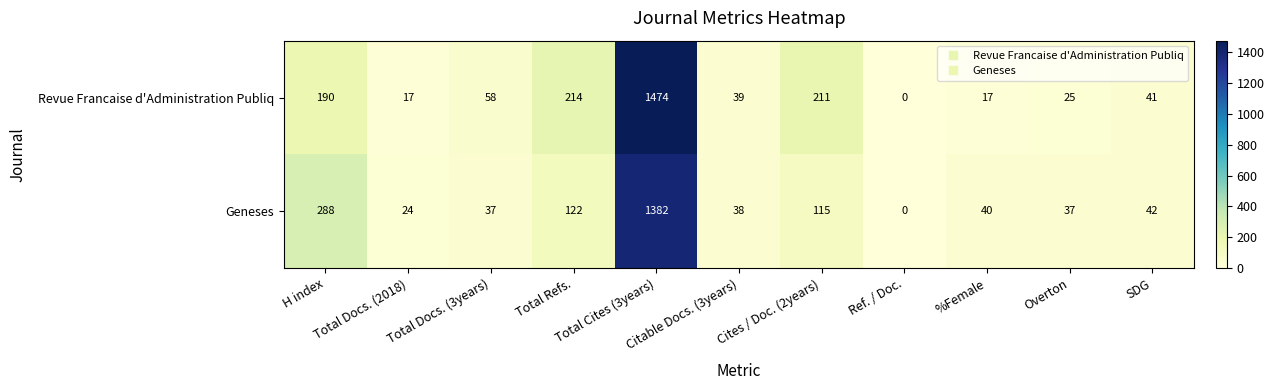

What is the difference between the second highest and second lowest values in the Revue Francaise d'Administration Publiq series?

197